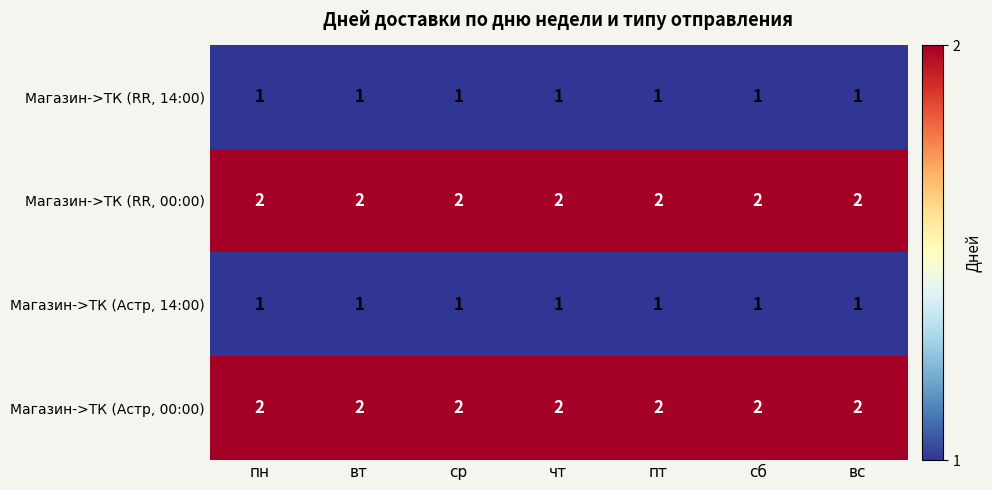

What is the maximum value shown in the chart?

2